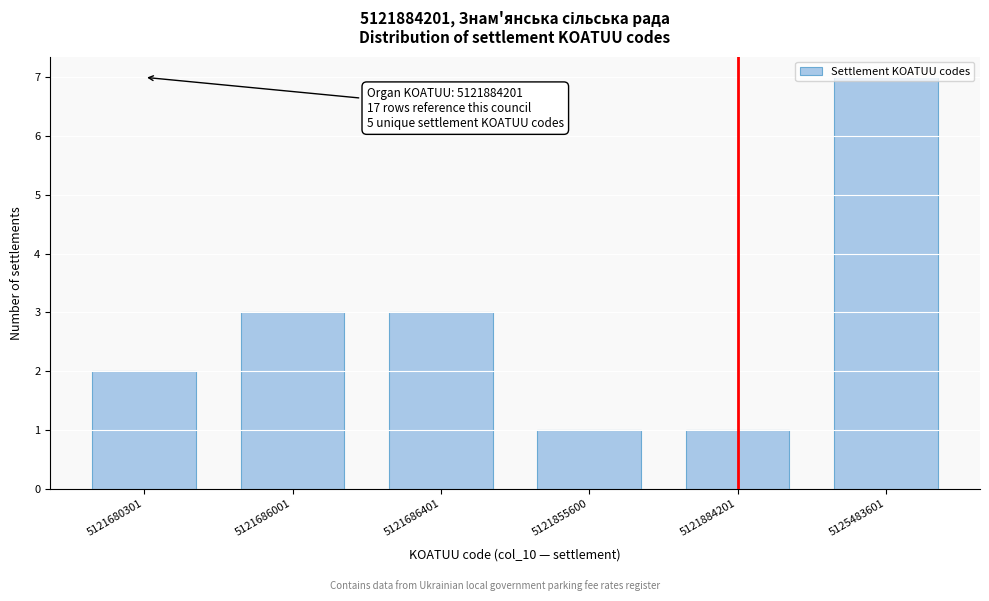

What value does the data have at 5125483601?

7